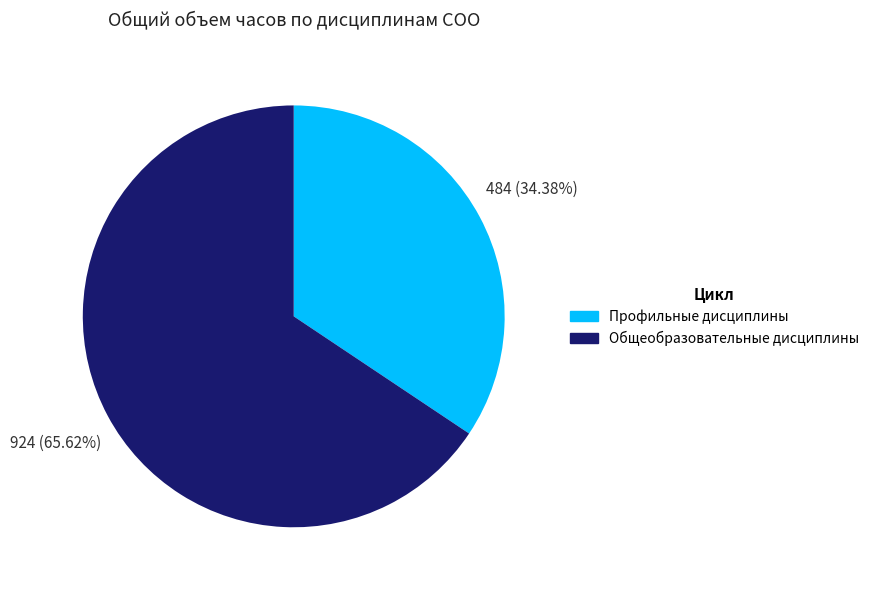

Is there any slice that represents more than half of the pie?

Yes